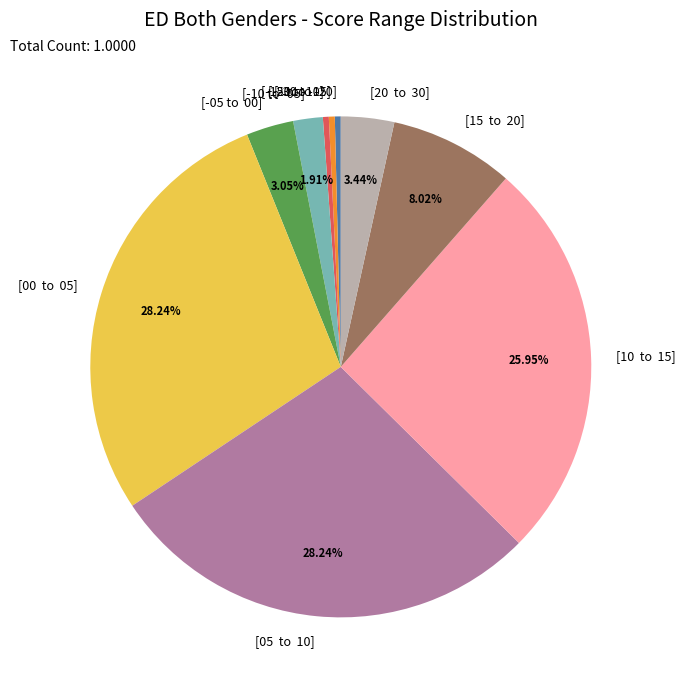

What percentage is NOT represented by [-10 to -05]?

98.1%